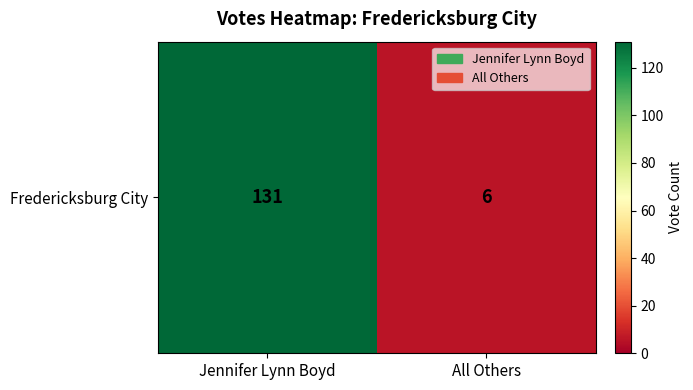

The value at All Others is 6. True or false?

True